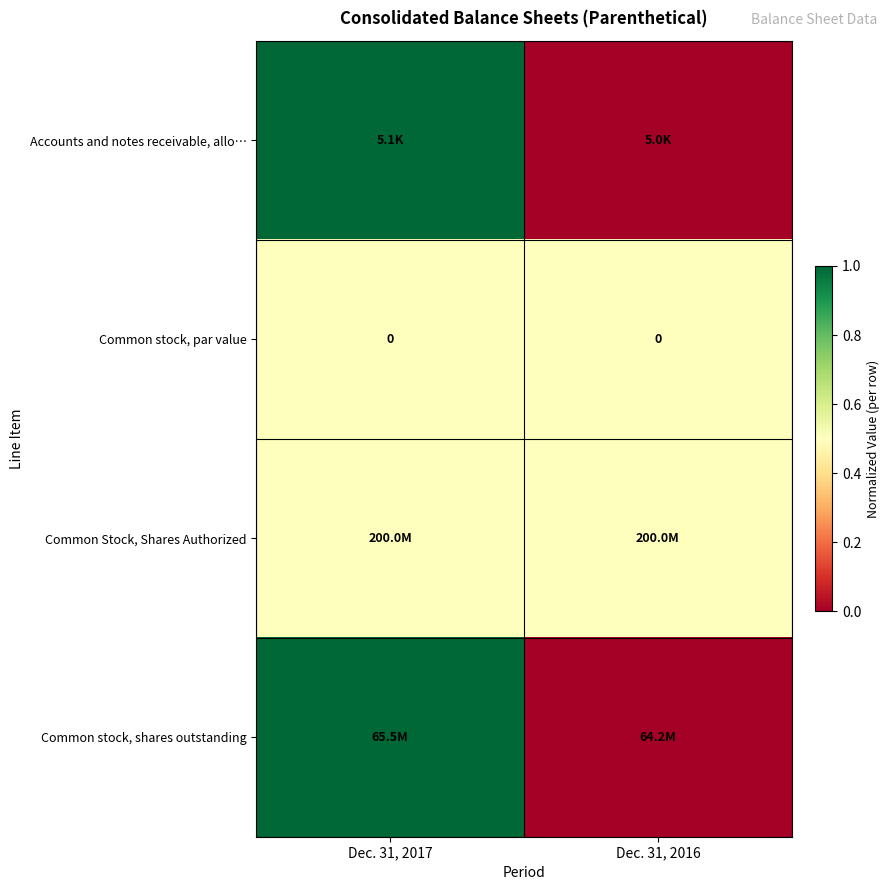

At which category does the chart reach its peak across all series?

Dec. 31, 2017